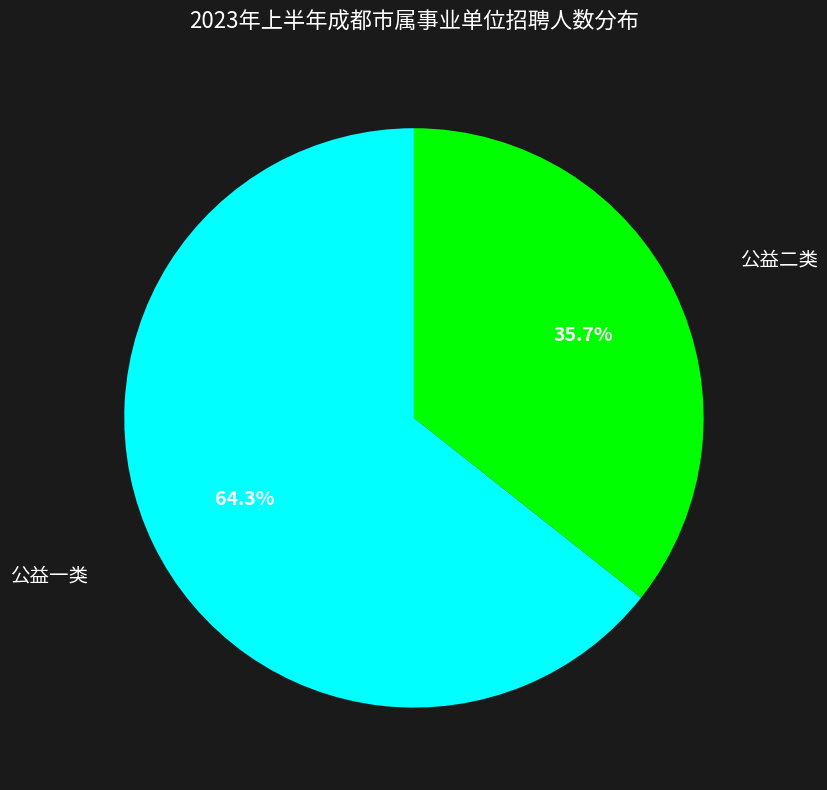

Does any single category account for the majority?

Yes